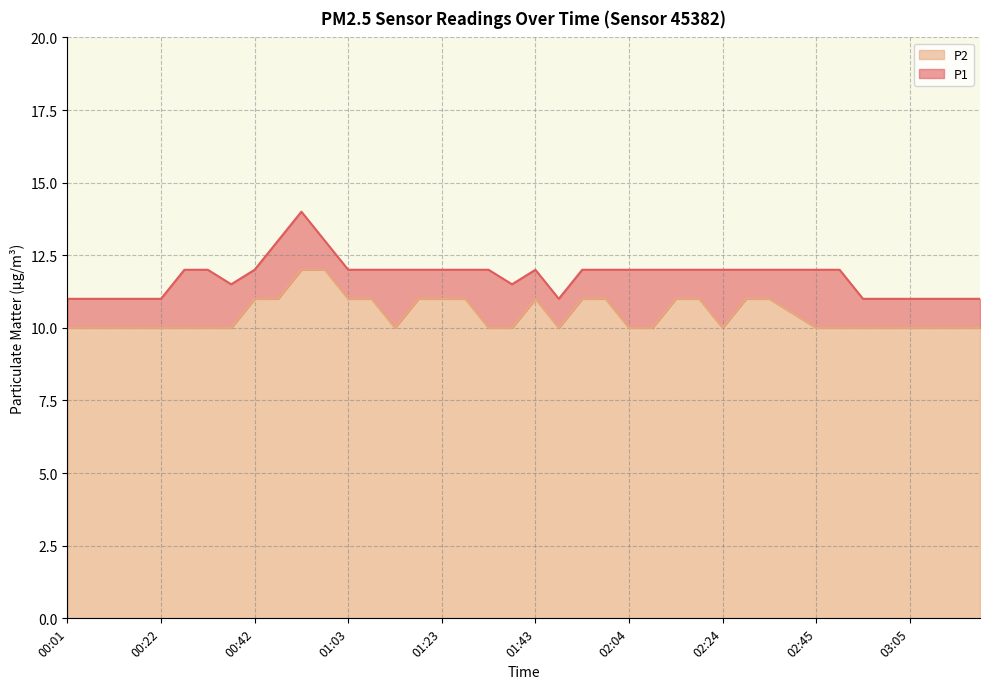

True or false: P1 and P2 cross at least once.

False